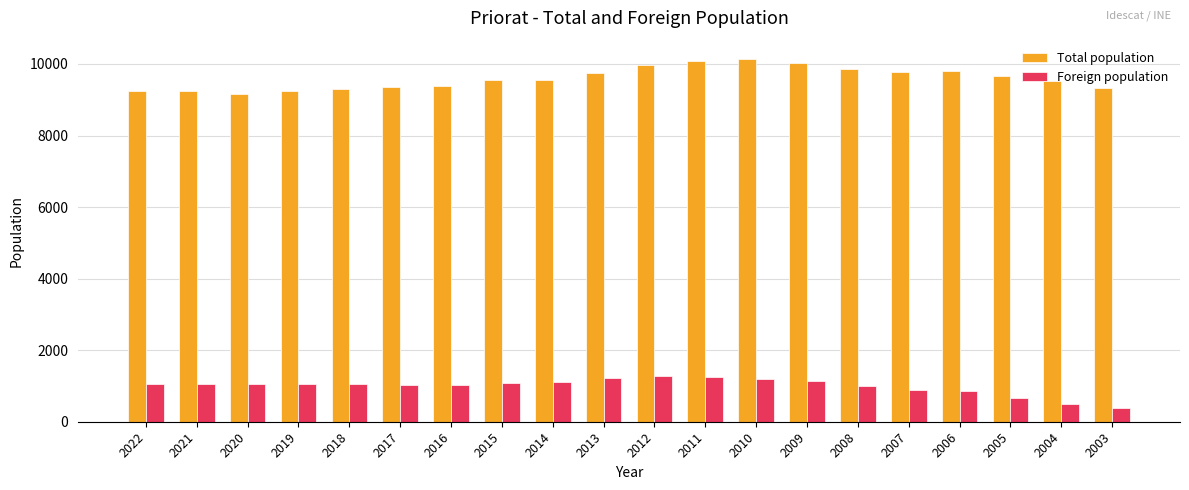

Between 2017 and 2009, which series saw the biggest shift?

Total population